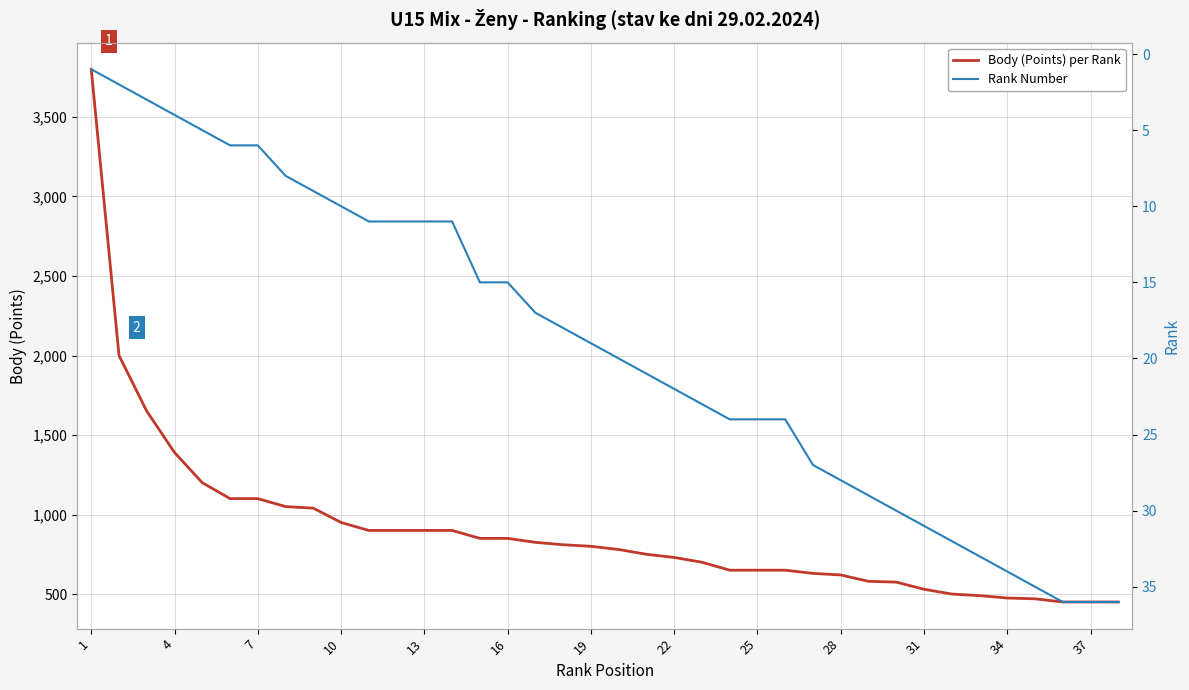

Between 4 and 34, which is larger?

4